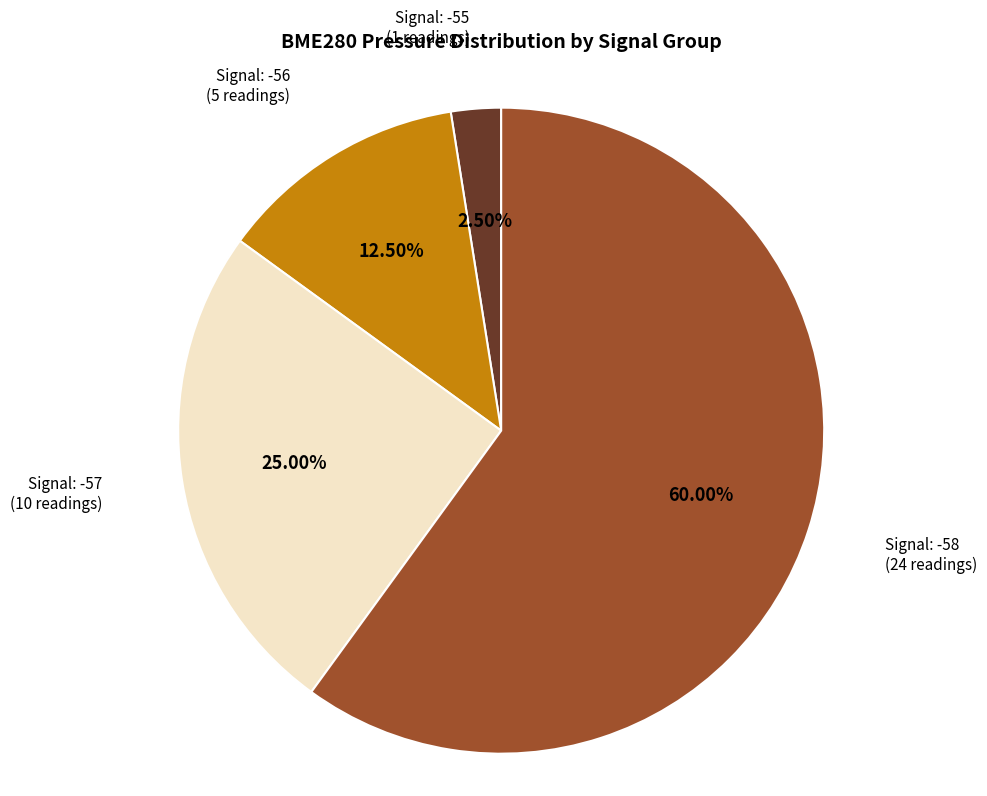

Is there a majority slice in this chart?

Yes